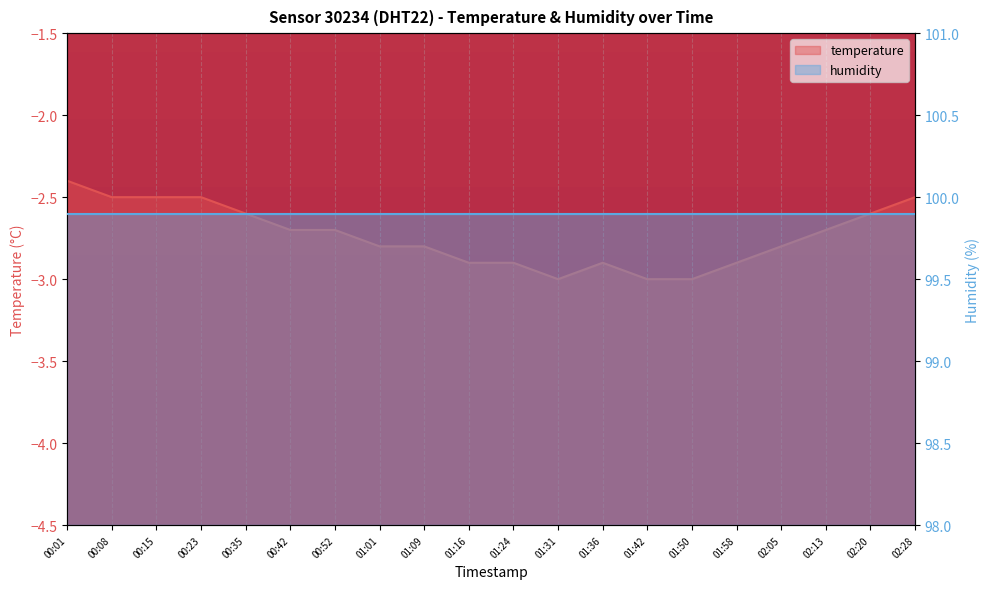

Which has a higher value, 00:01 or 01:01?

00:01